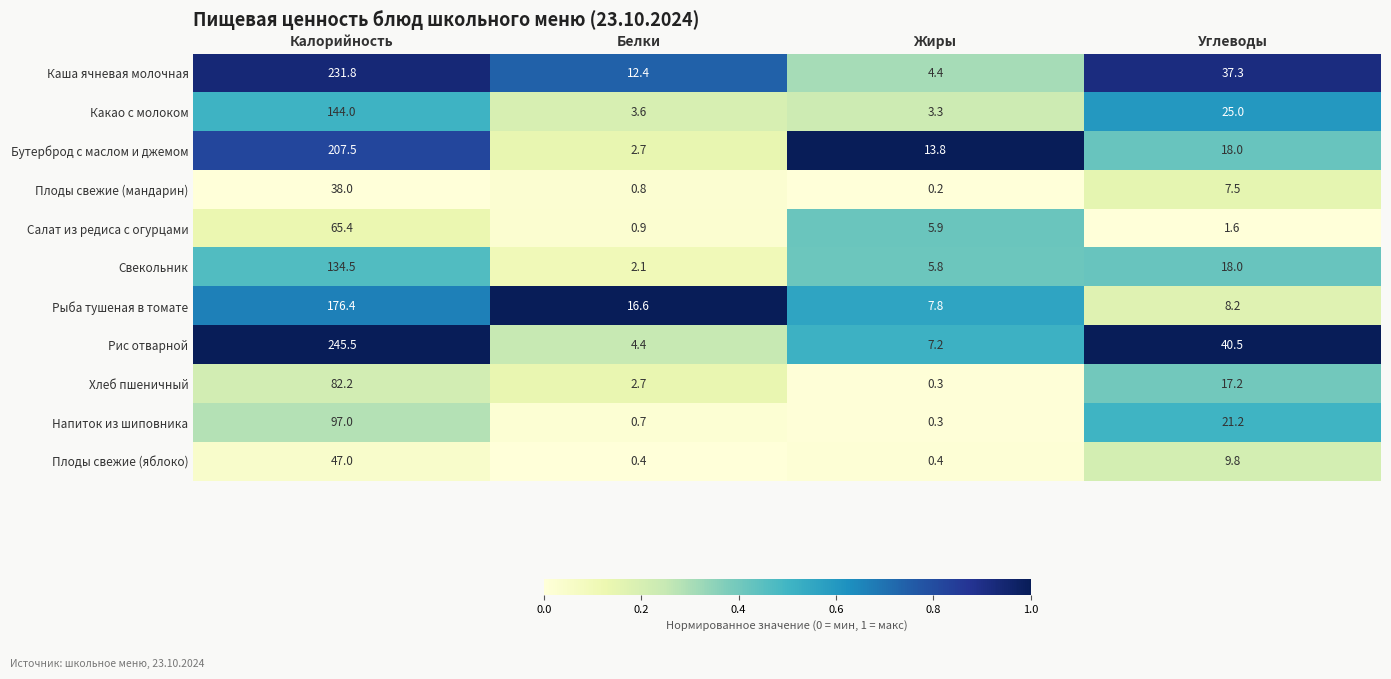

True or false: Какао с молоком has a value of 3.6 at Белки.

True